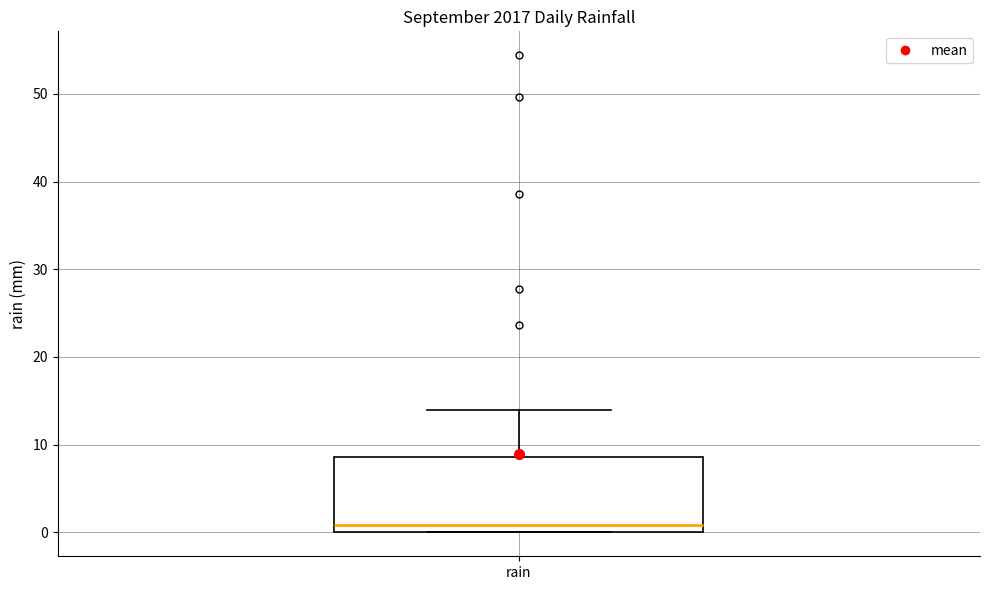

Where is the upper edge of the box for rain on the y-axis? The values are not printed on the chart, so give them approximately, as read against the axis.

9